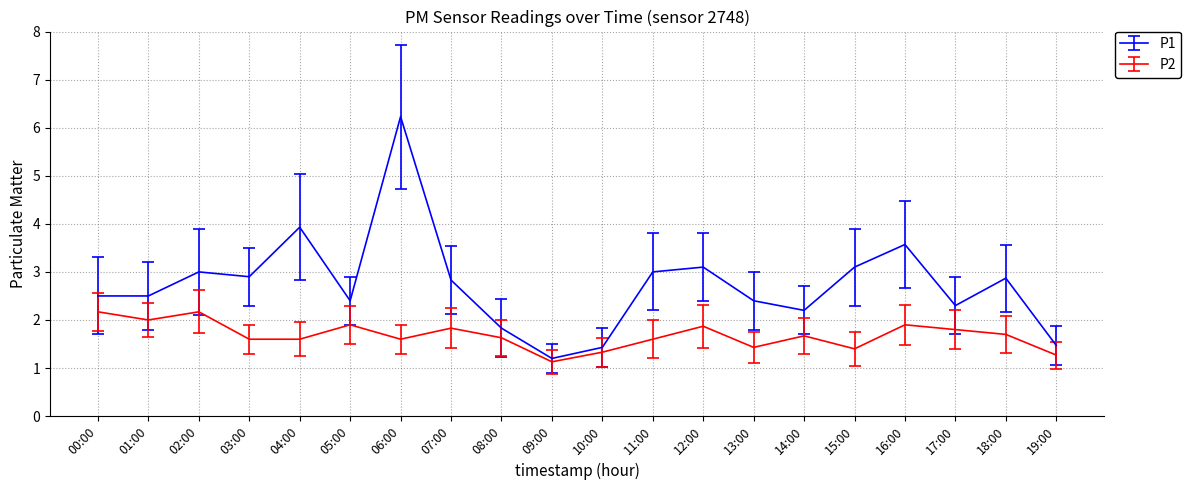

List the series in order of their overall mean, highest first.

P1, P2